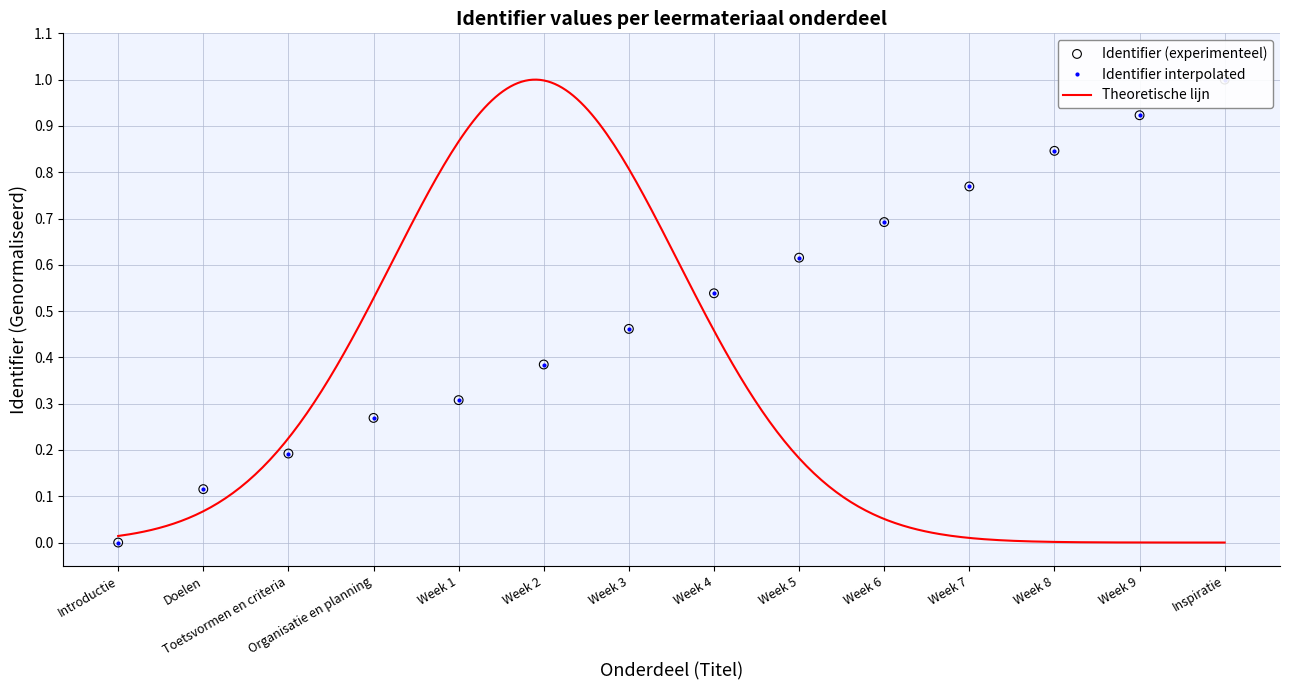

At how many categories does at least one series exceed 0?

13